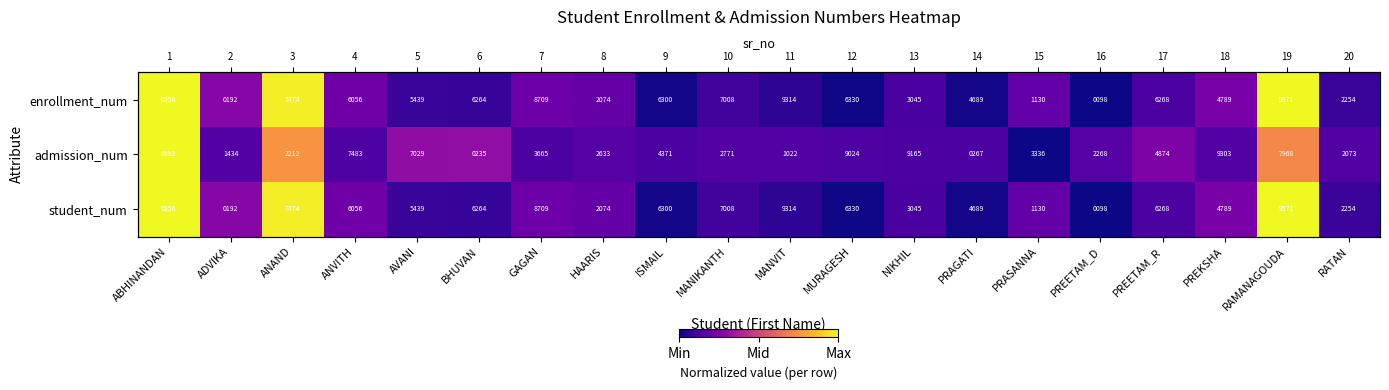

At which label does admission_num reach its minimum?

PRASANNA